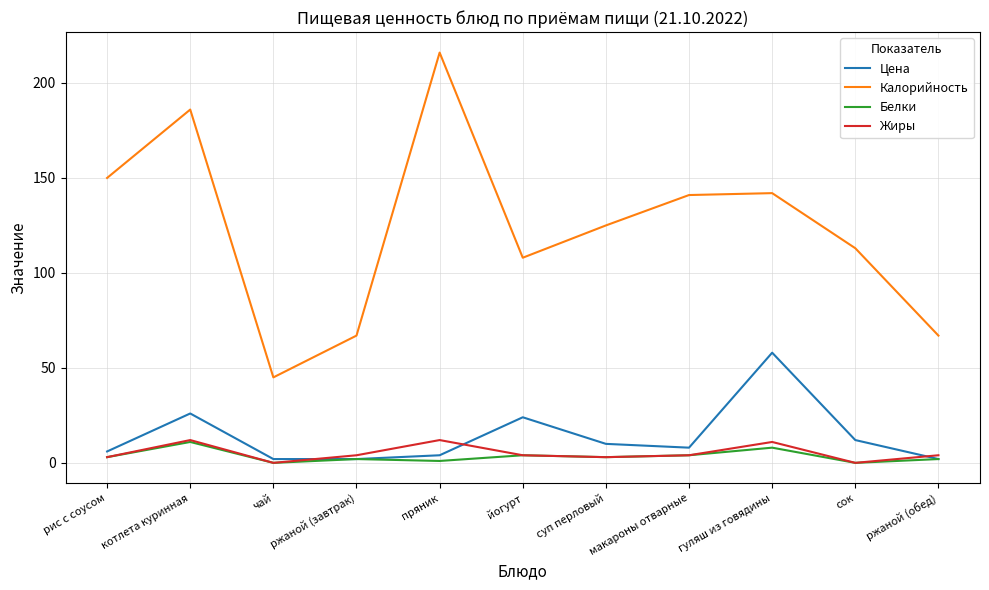

Is this an area chart (filled region under the line)?

No